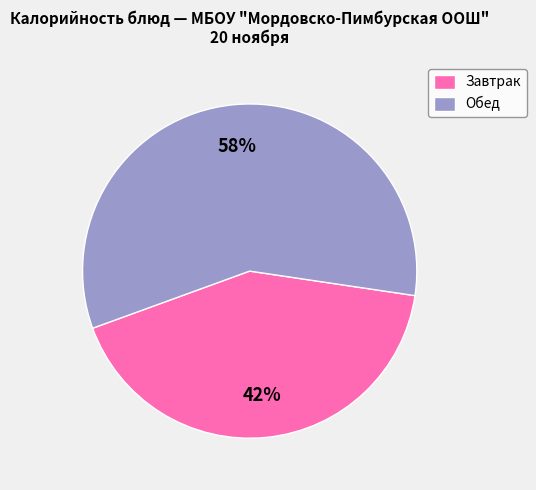

True or false: Обед accounts for 67% of the total.

False